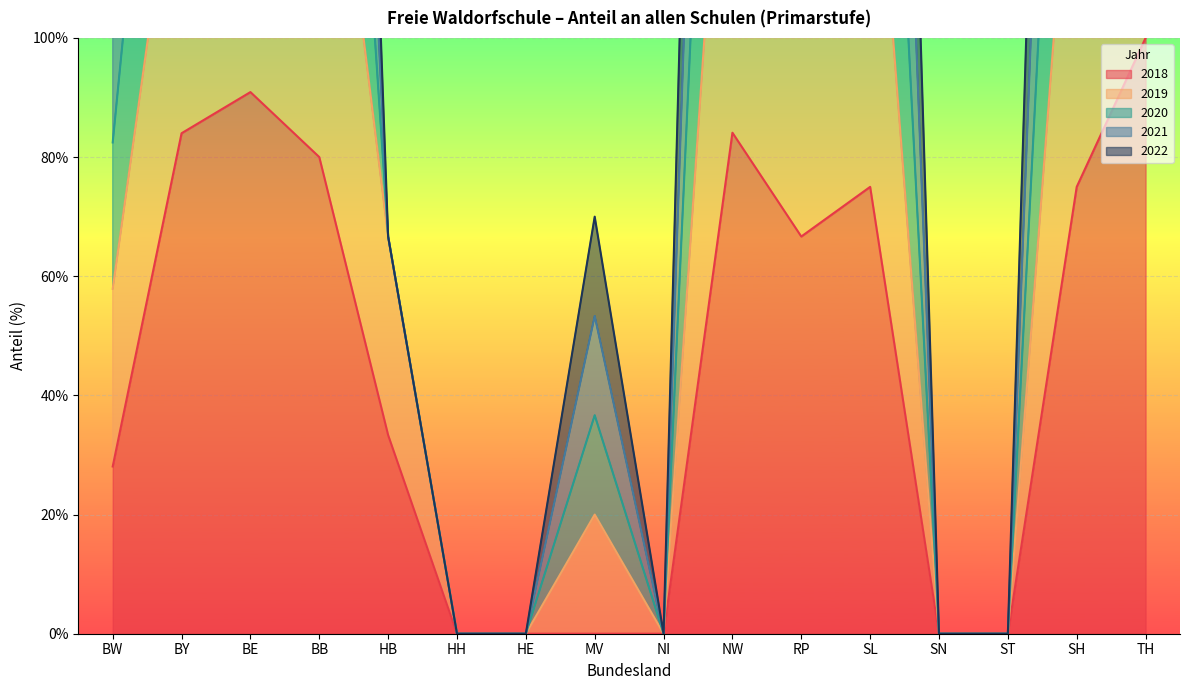

What is the sum of all 2019 values?

13.9